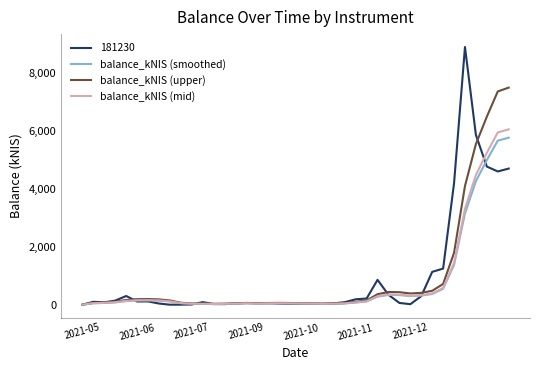

Which series has the largest range (max minus min)?

181230